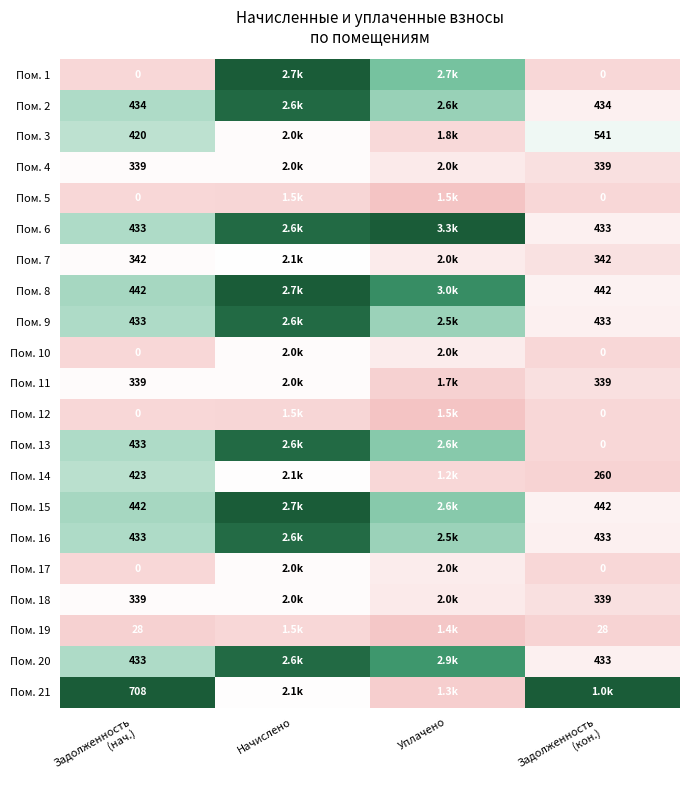

How many distinct data groups are displayed?

21